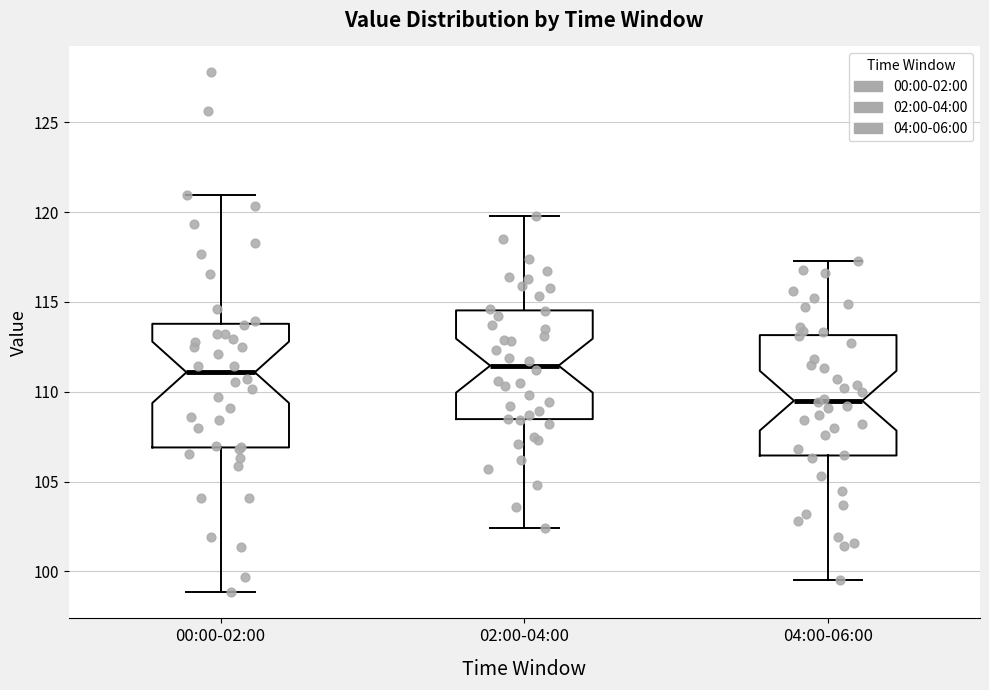

Which box has the lowest median line?

04:00-06:00